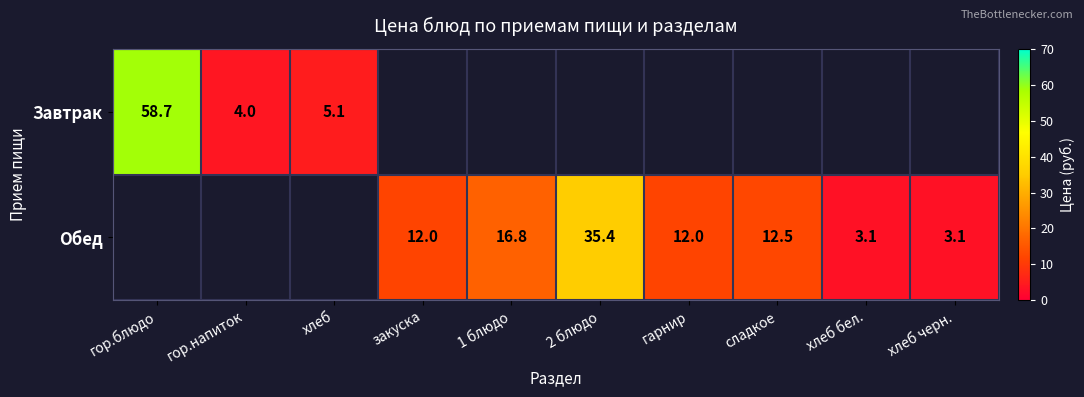

Is it true that Обед equals 3.1 at хлеб черн.?

True